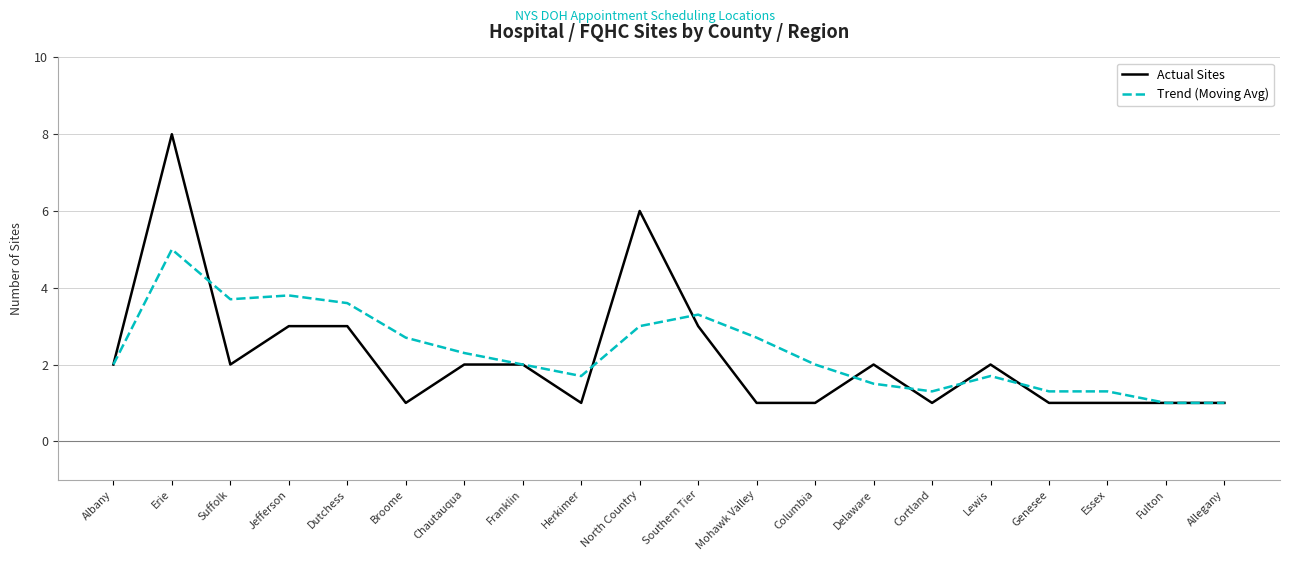

What is the difference between the highest and lowest values at Chautauqua?

0.3